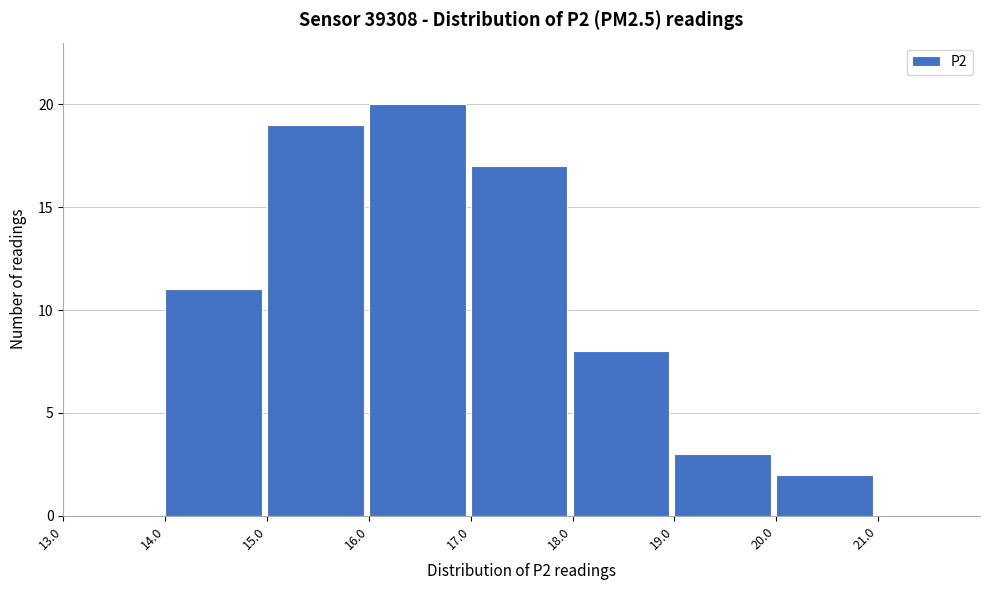

Reading left to right, transcribe this chart: for each bar, give the range it covers on the x-axis and its height. The values are not printed on the chart, so give them approximately, as read against the axis.

13 to 14: 0
14 to 15: 11
15 to 16: 19
16 to 17: 20
17 to 18: 17
18 to 19: 8
19 to 20: 3
20 to 21: 2
21 to 22: 0